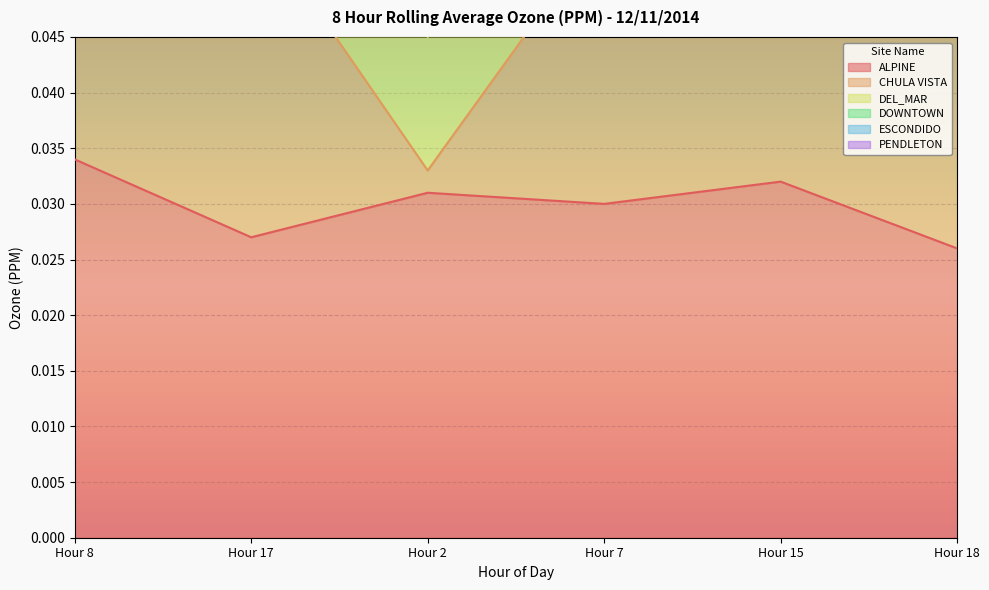

Reading left to right, list all the values displayed in this chart.

ALPINE: 0.0	0.0	0.0	0.0	0.0	0.0
CHULA VISTA: 0.2	0.2	0.1	0.1	0.2	0.2
DEL_MAR: 0.2	0.2	0.1	0.2	0.2	0.2
DOWNTOWN: 0.1	0.1	0.0	0.1	0.1	0.1
ESCONDIDO: 0.1	0.1	0.0	0.1	0.1	0.1
PENDLETON: 0.1	0.1	0.0	0.1	0.1	0.1